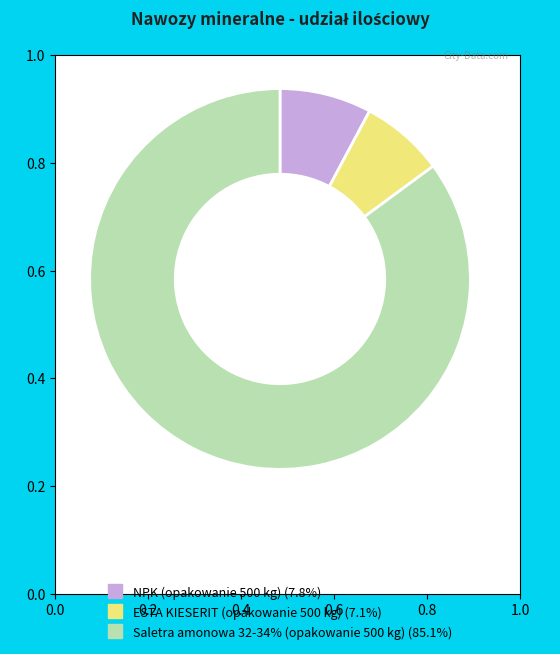

Which category has the smallest portion of the pie?

ESTA KIESERIT (opakowanie 500 kg)